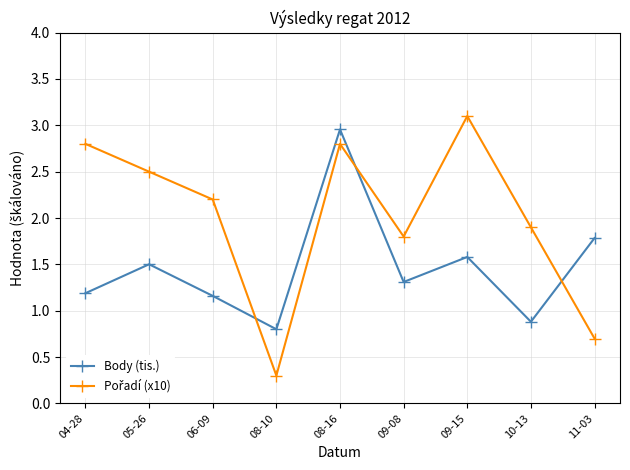

What is the total value across all series at 05-26?

4.0